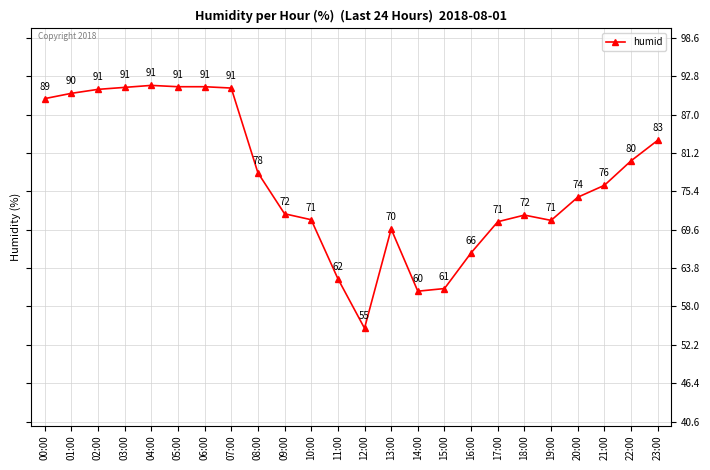

Does the chart display data point markers on the line(s)?

Yes